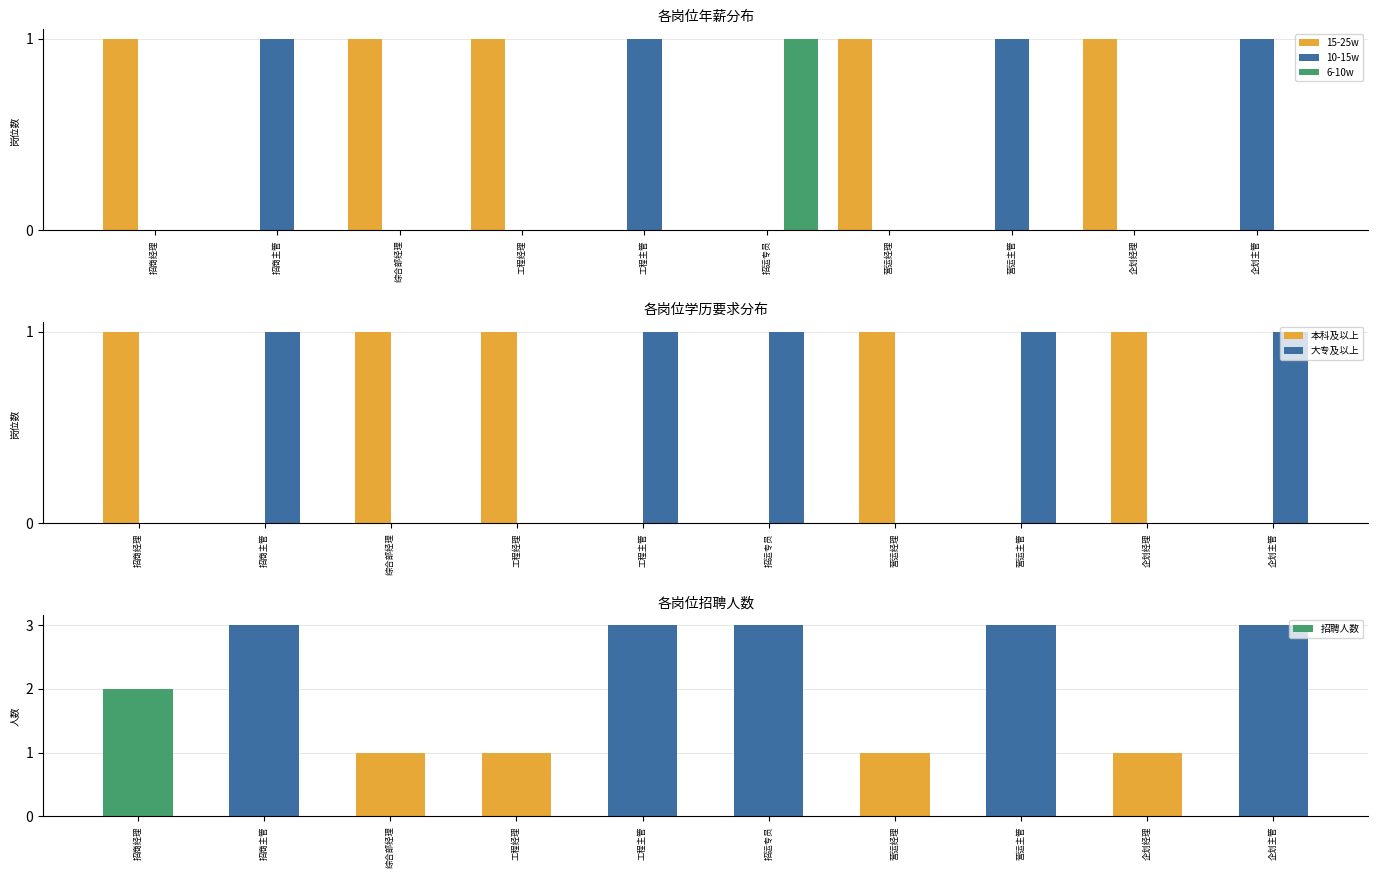

Count the number of categories in the chart.

10